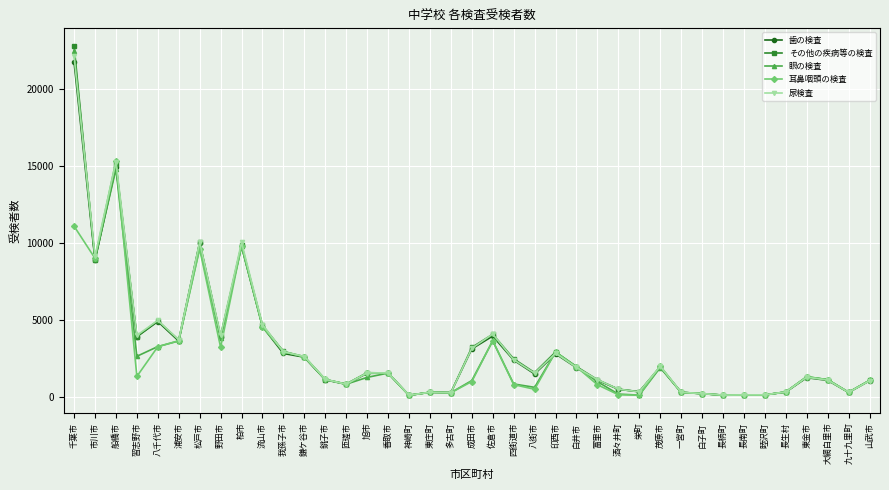

What is the maximum value for 耳鼻咽頭の検査?

15309